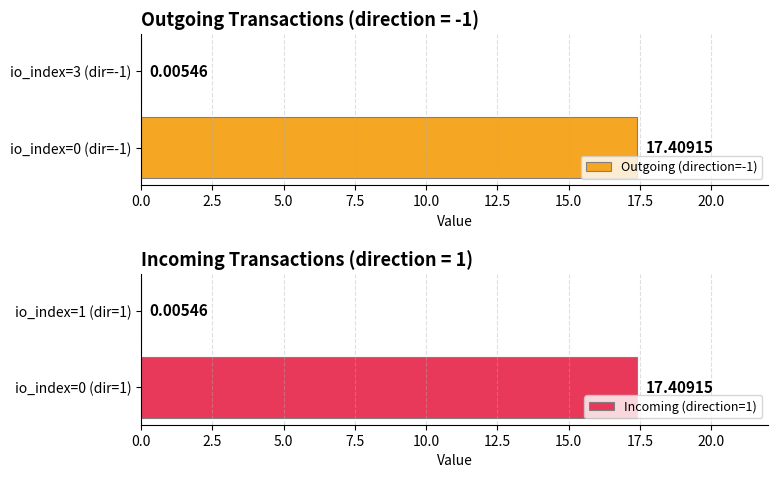

Reading left to right, list all the values displayed in this chart.

Outgoing (direction=-1): 17.4	0.0
Incoming (direction=1): 17.4	0.0